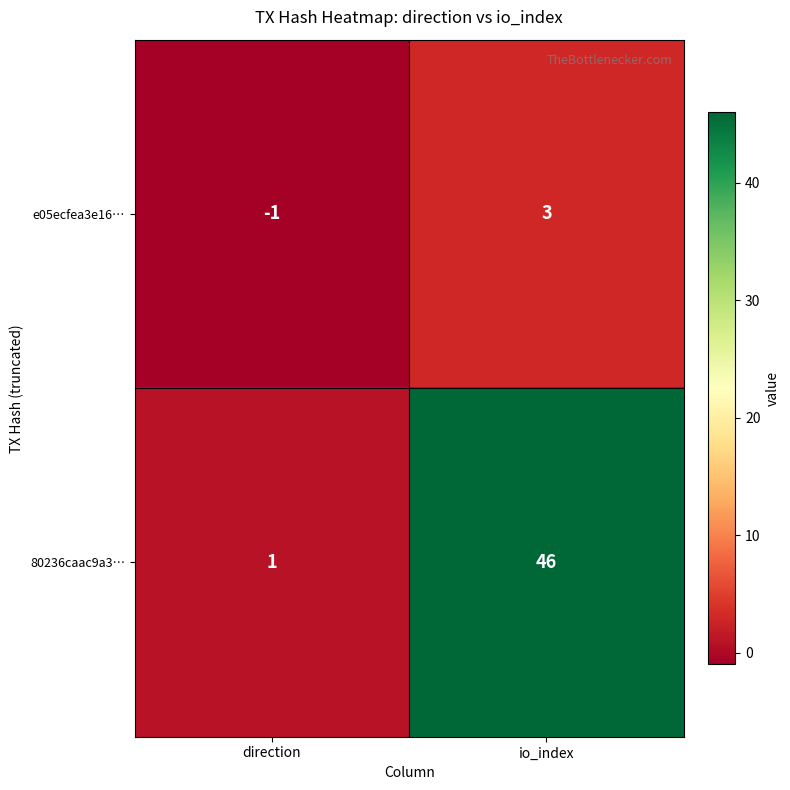

Reading left to right, extract all data points from this chart.

e05ecfea3e16…: direction=-1	io_index=3
80236caac9a3…: direction=1	io_index=46